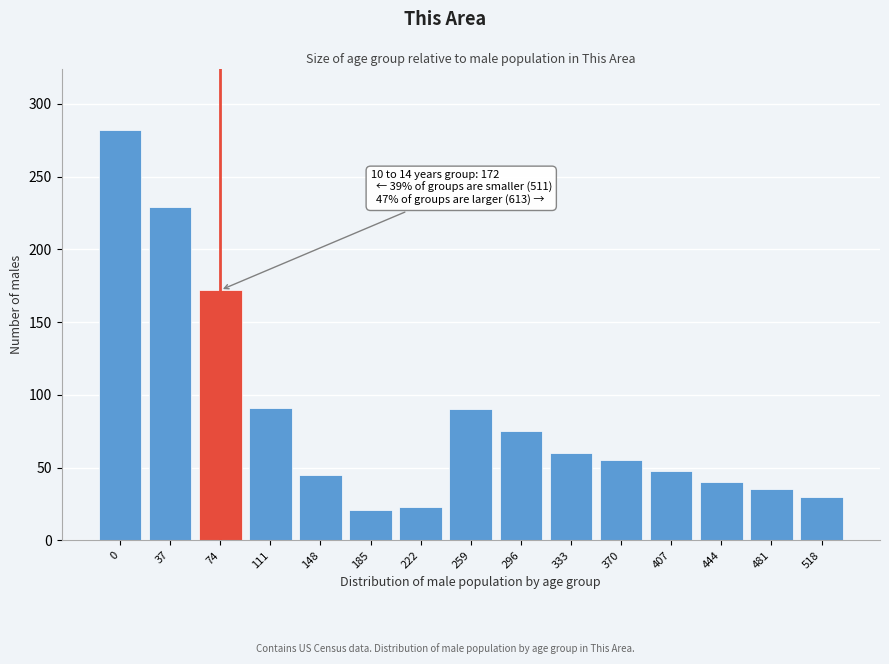

What is the value of the 9th bar from the left?

75